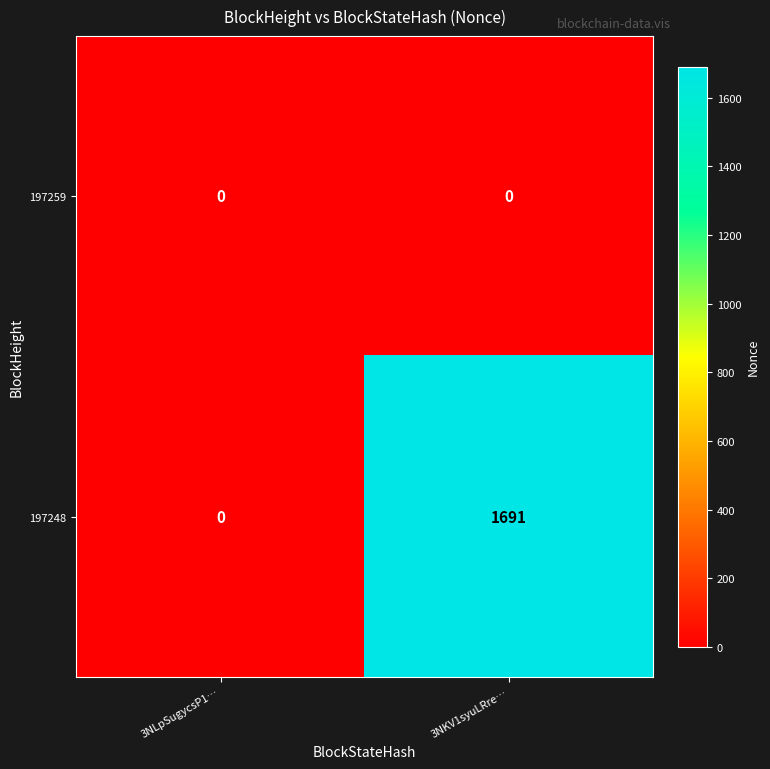

What is the maximum value shown in the chart?

1691